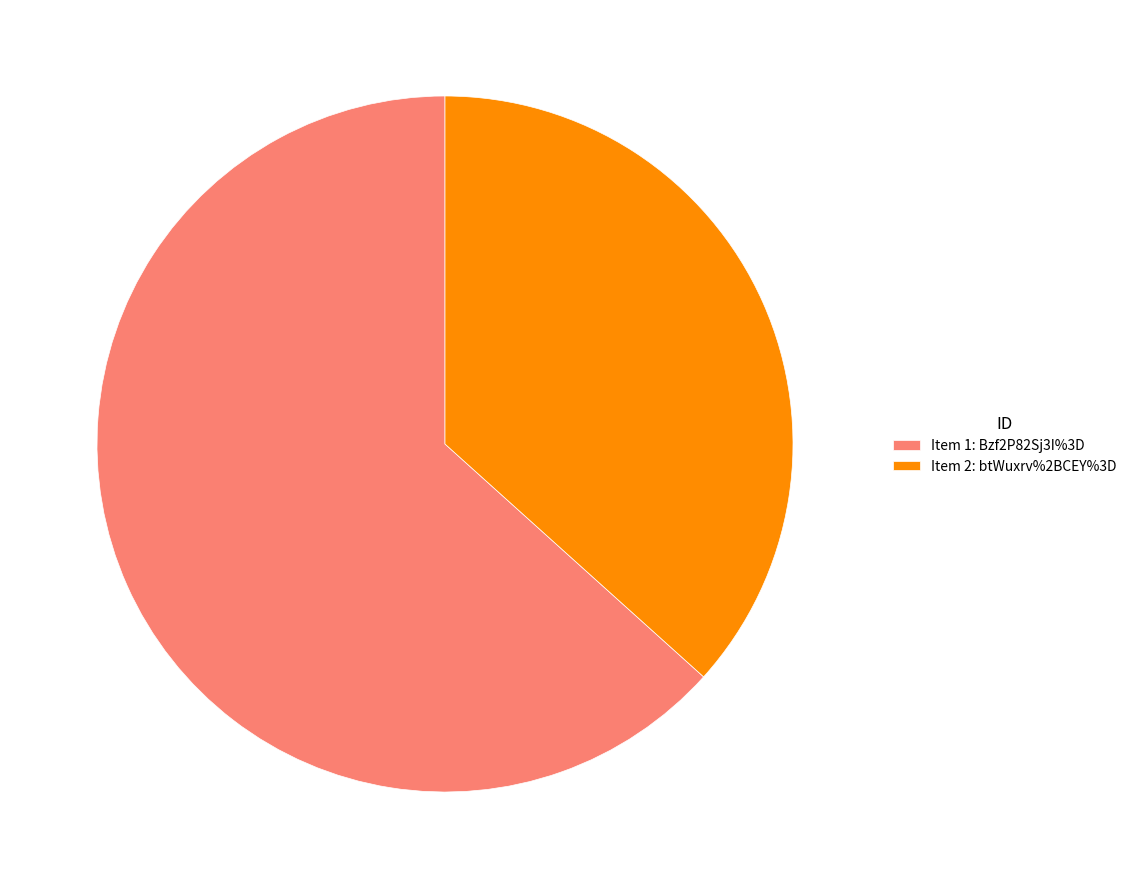

Is it true that Item 2: btWuxrv%2BCEY%3D is 50% of the pie?

False